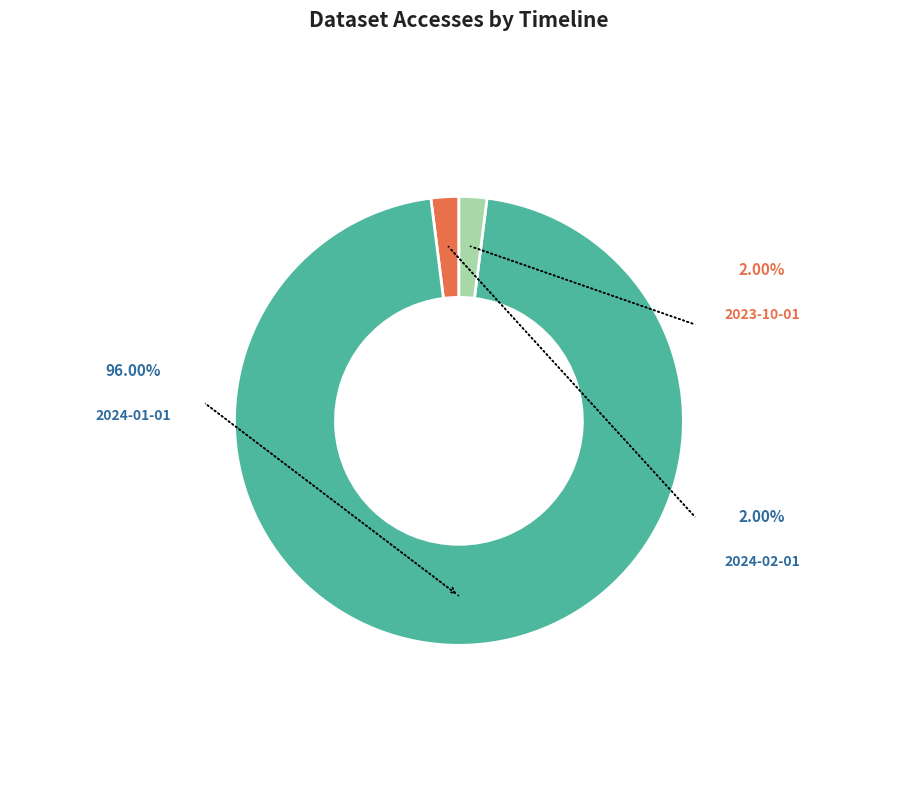

To the nearest percent, what portion does 2024-02-01 represent?

2%